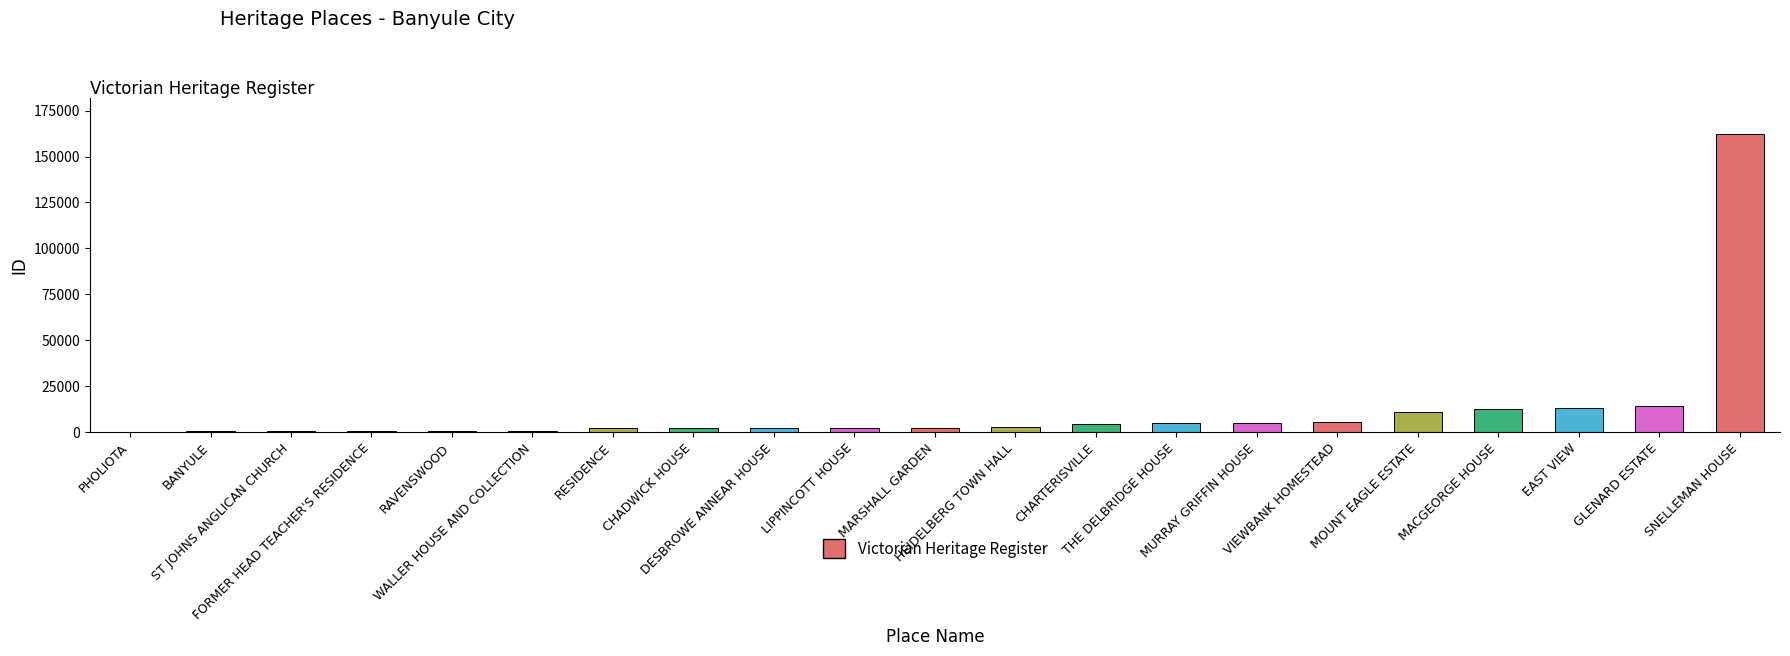

True or false: the data shows 602 at WALLER HOUSE AND COLLECTION.

True